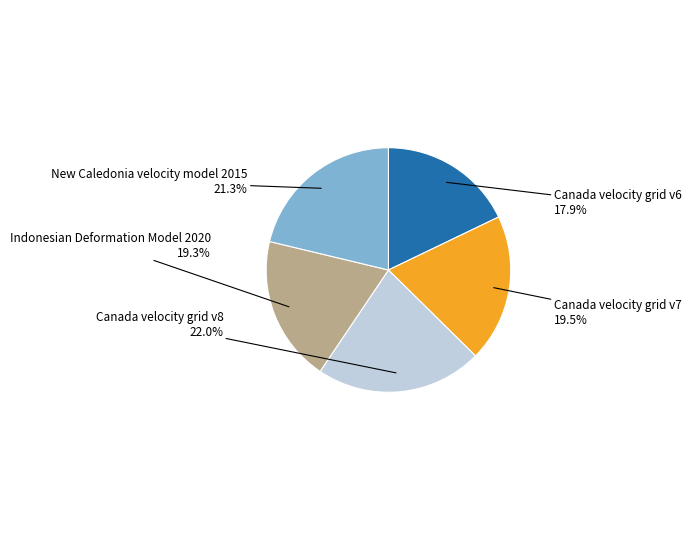

Is there a majority slice in this chart?

No